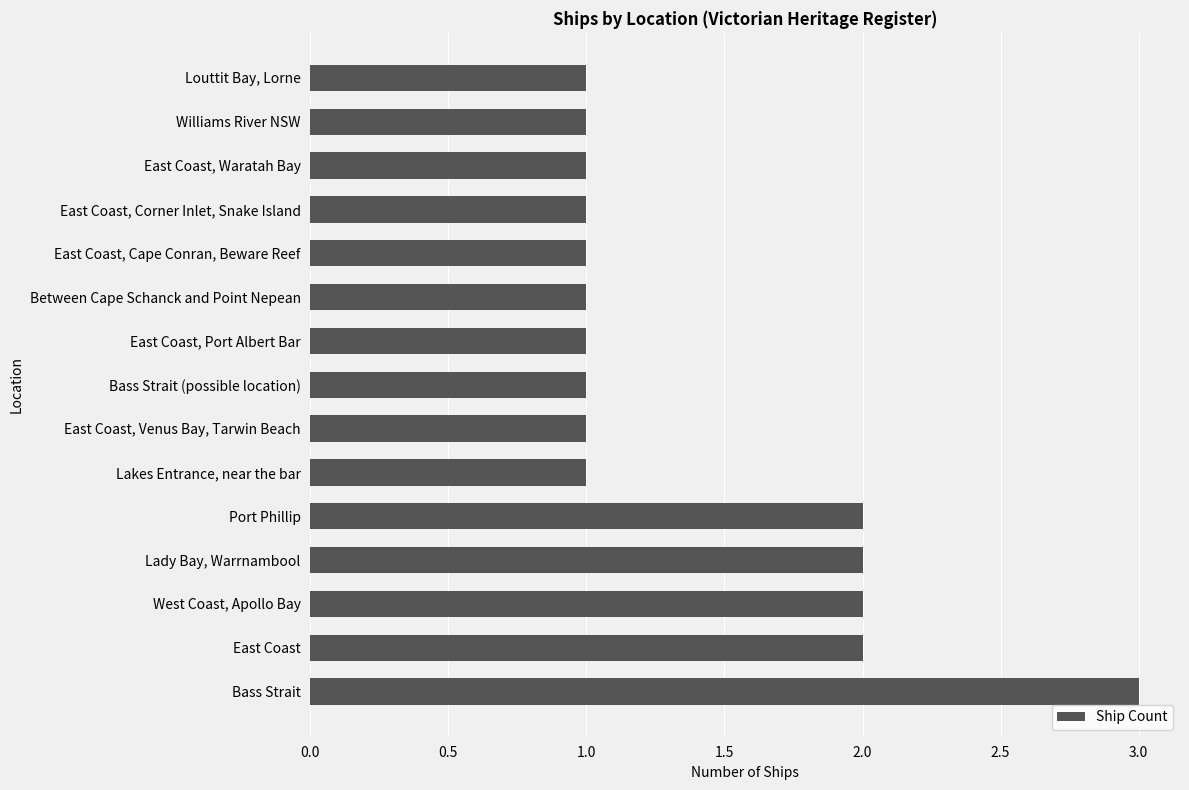

What is the maximum value shown in the chart?

3